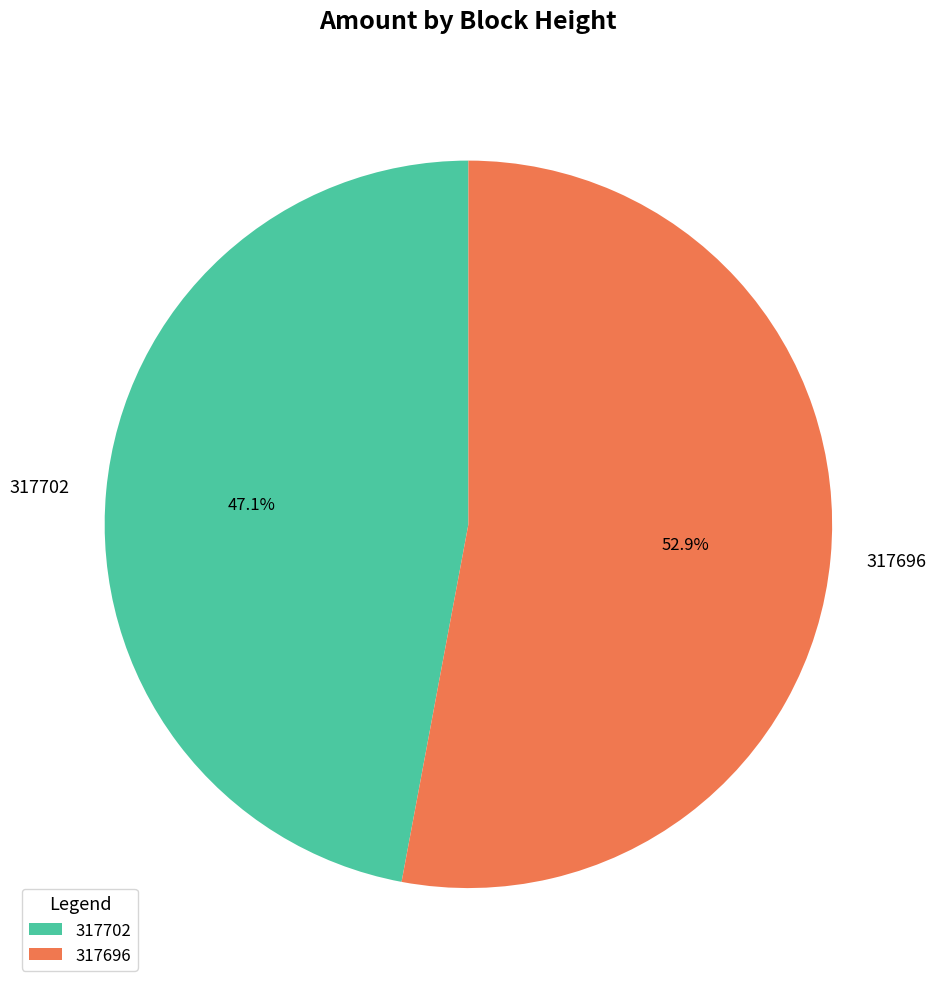

To the nearest percent, what is the average slice percentage?

50%